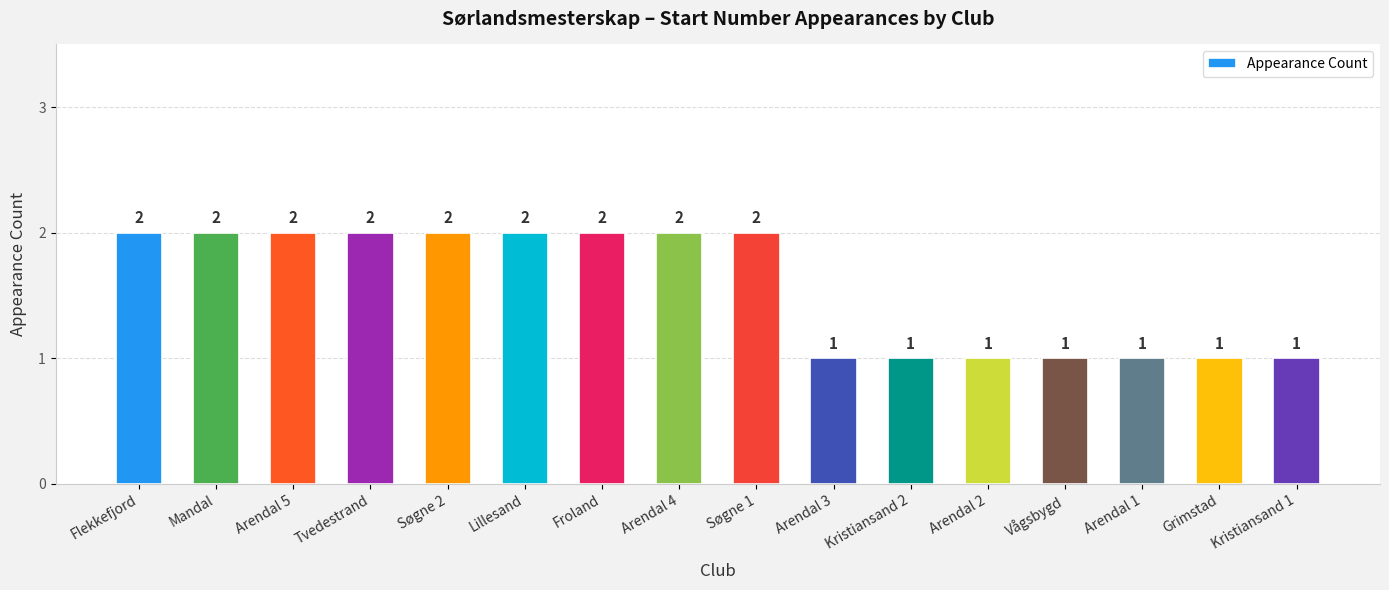

What is the change in value from Søgne 2 to Kristiansand 2?

-1